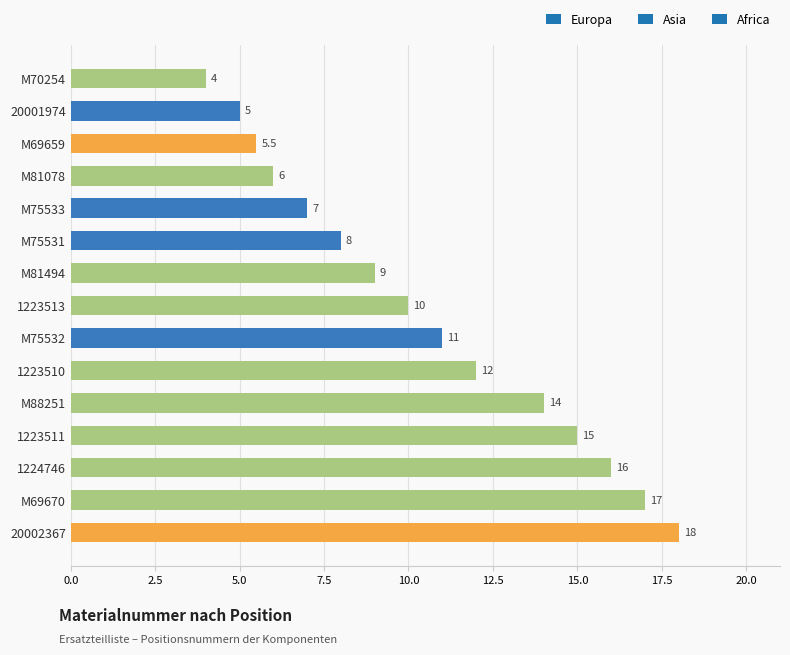

The value at 1223511 is 20.6. True or false?

False